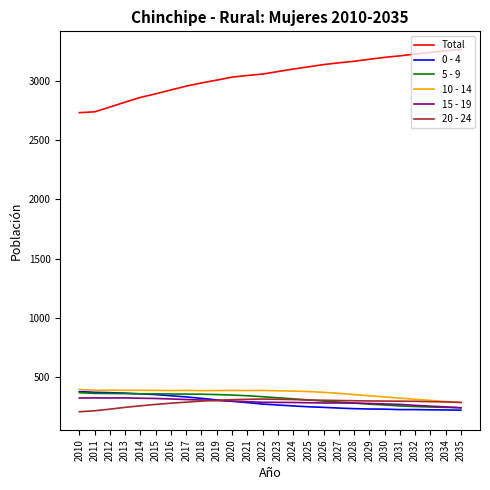

What is the difference between the 10 - 14 values at 2035 and 2033?

17